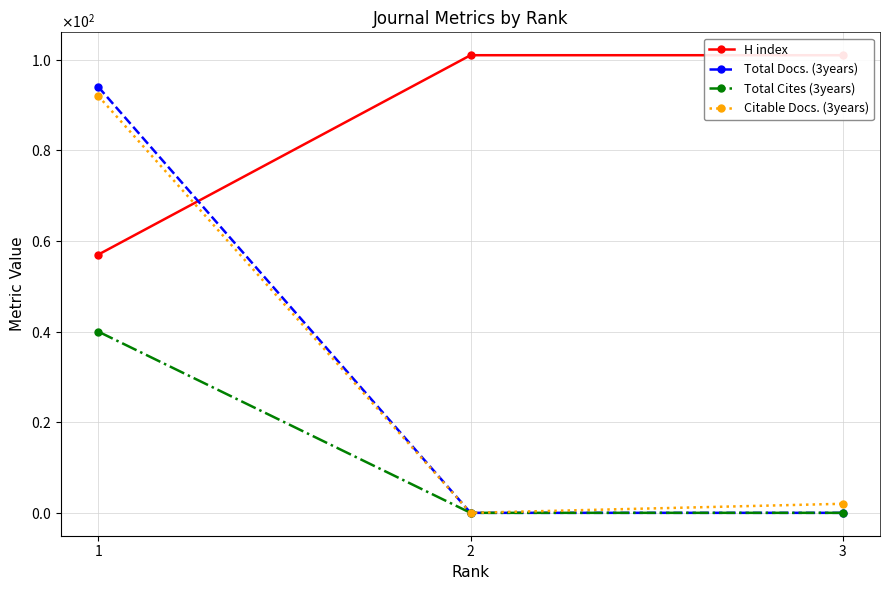

How many lines are shown in the chart?

4